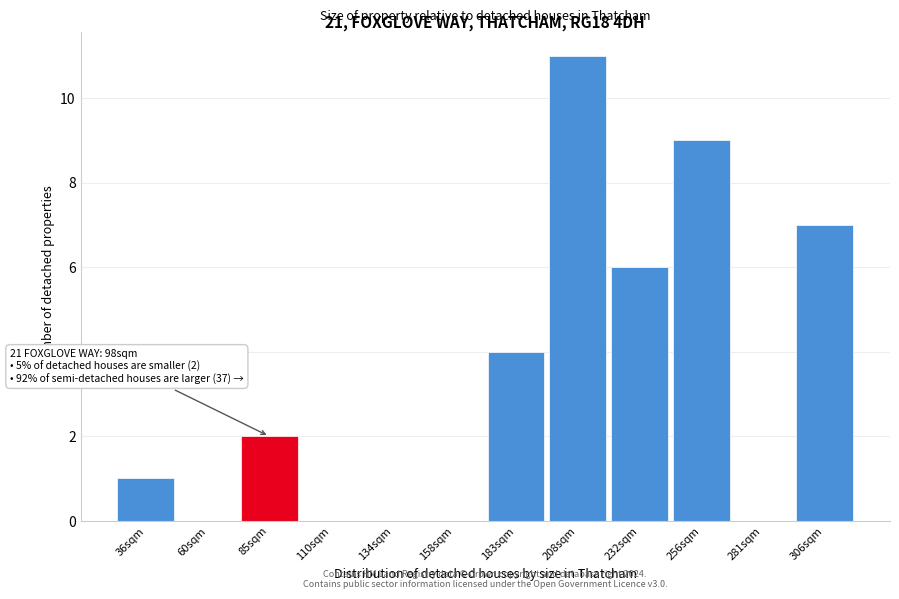

Reading left to right, what are all the values shown in this chart?

36sqm=1	60sqm=0	85sqm=2	110sqm=0	134sqm=0	158sqm=0	183sqm=4	208sqm=11	232sqm=6	256sqm=9	281sqm=0	306sqm=7